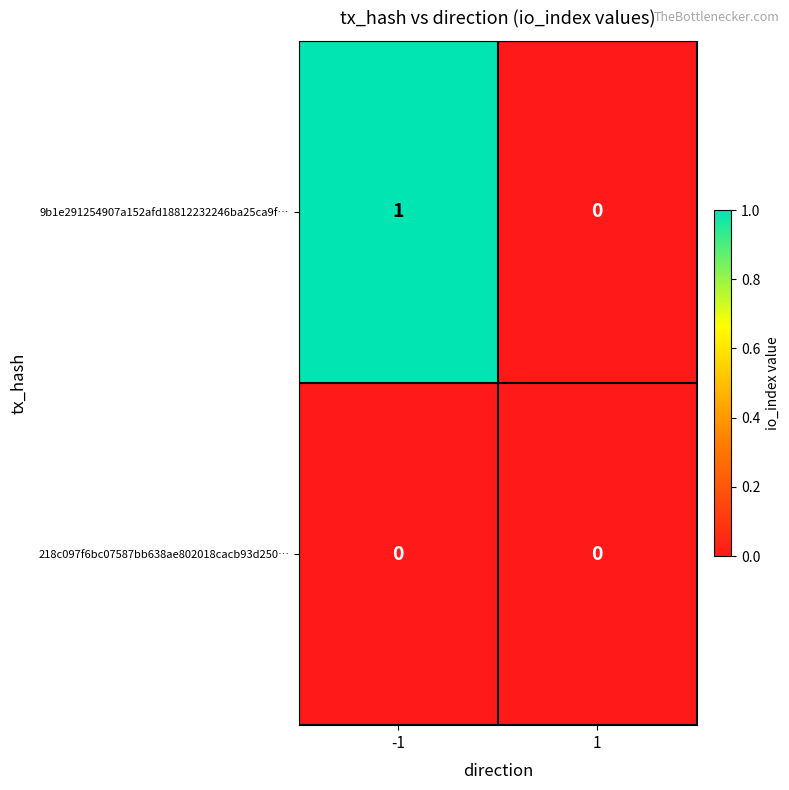

List the series in order of their peak value, highest first.

9b1e291254907a152afd18812232246ba25ca9f…, 218c097f6bc07587bb638ae802018cacb93d250…